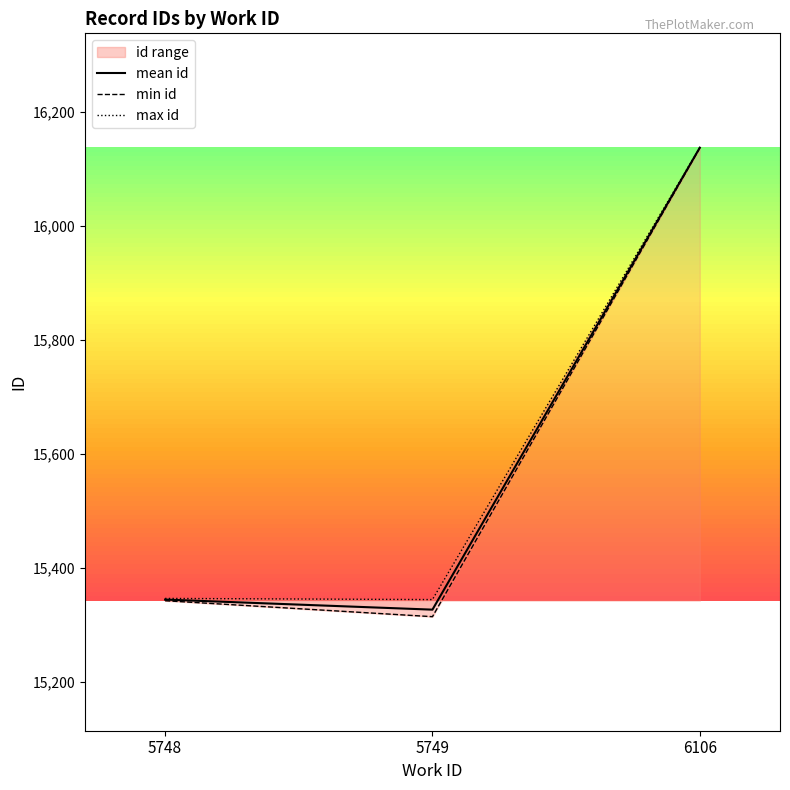

Which has a higher value, 6106 or 5748?

6106